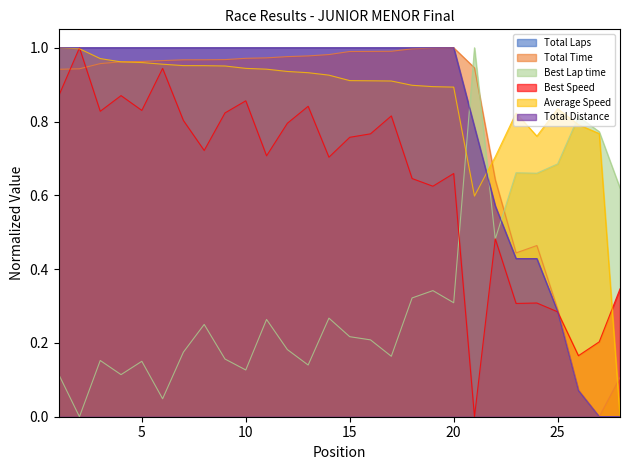

How many lines are shown in the chart?

6